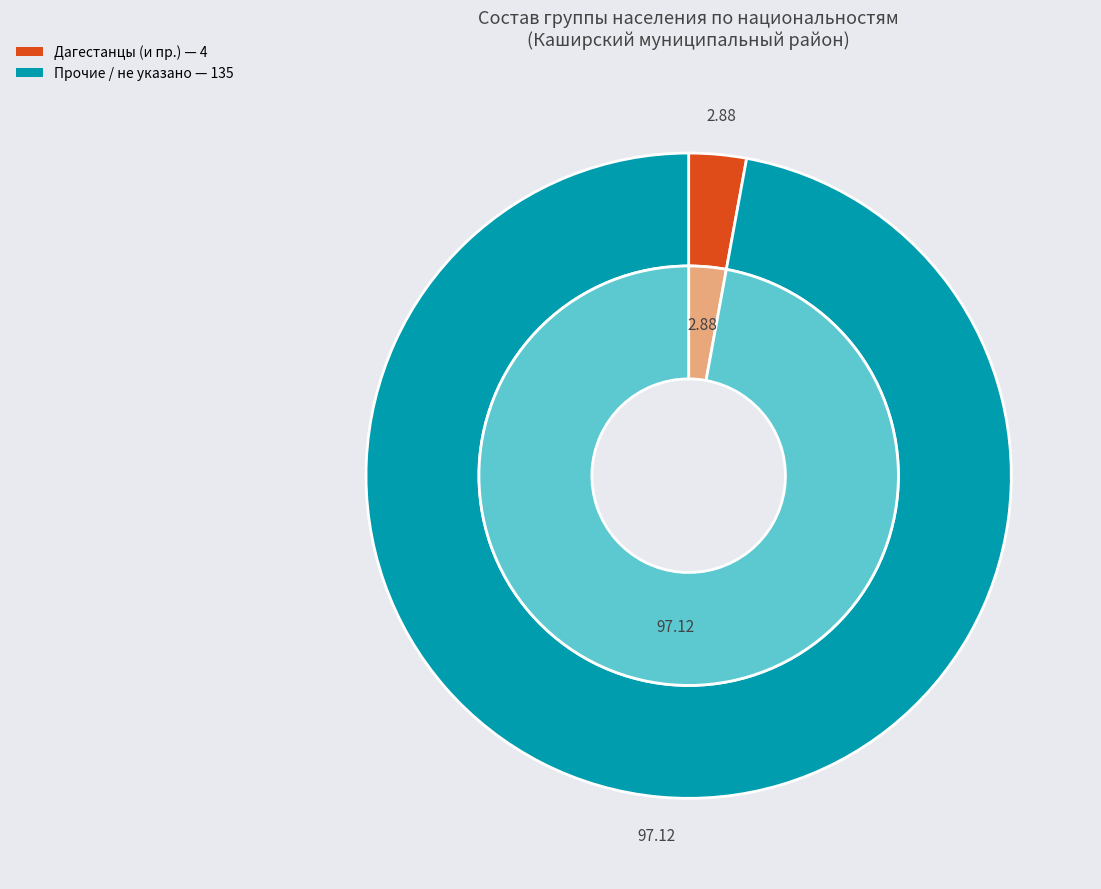

What percentage is the Дагестанцы slice, to the nearest percent?

3%